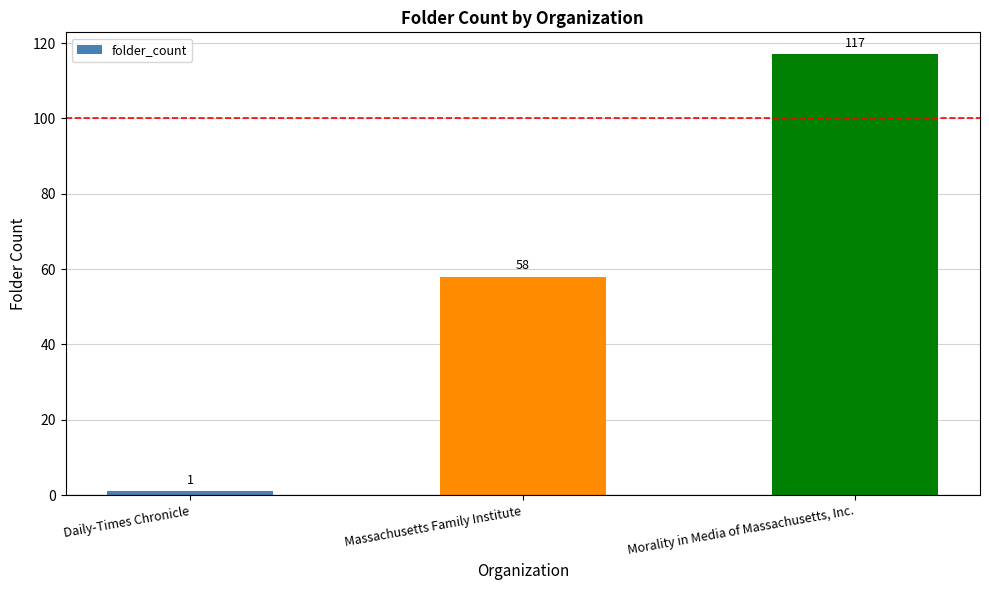

Which has a higher value, Daily-Times Chronicle or Massachusetts Family Institute?

Massachusetts Family Institute